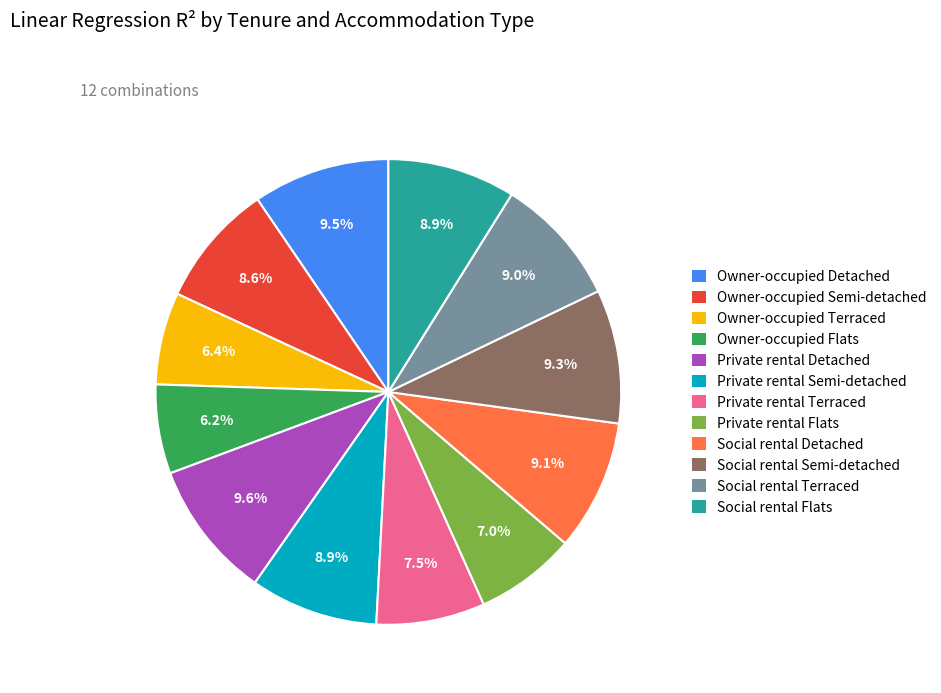

To the nearest percent, what is the difference between the Owner-occupied Semi-detached and Private rental Flats slice percentages?

2%